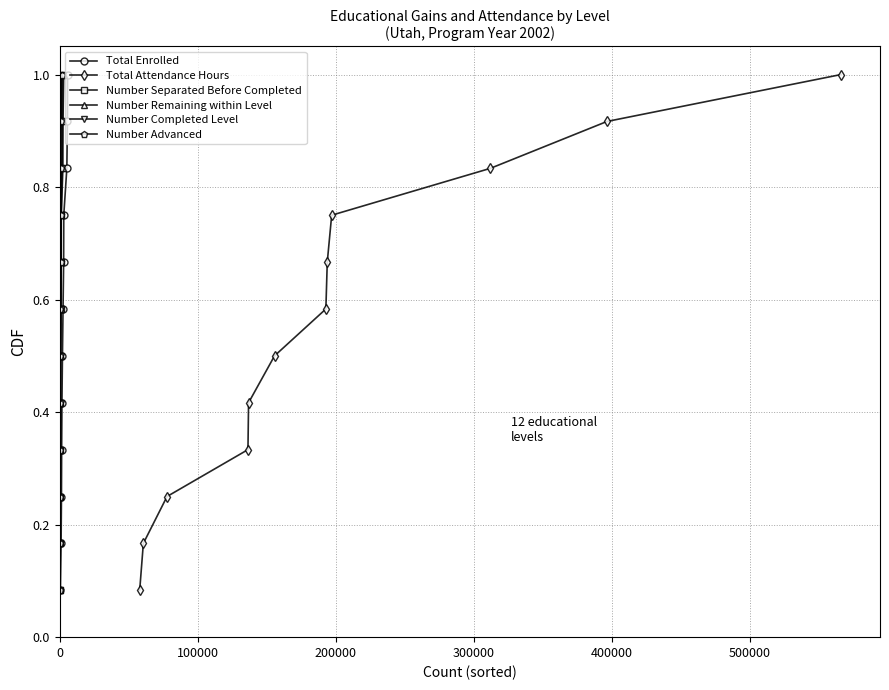

What is the difference between the second highest and second lowest values in the Number Advanced series?

0.8